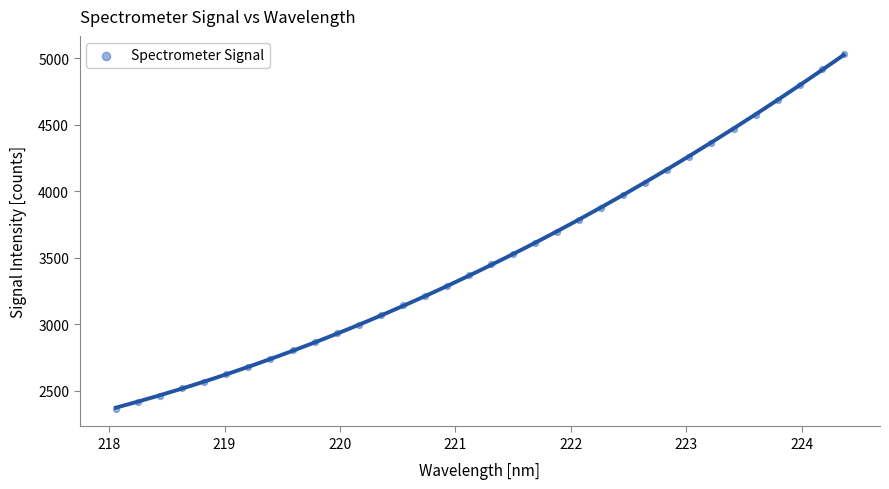

What is the range of X values (max minus min)?

6.3